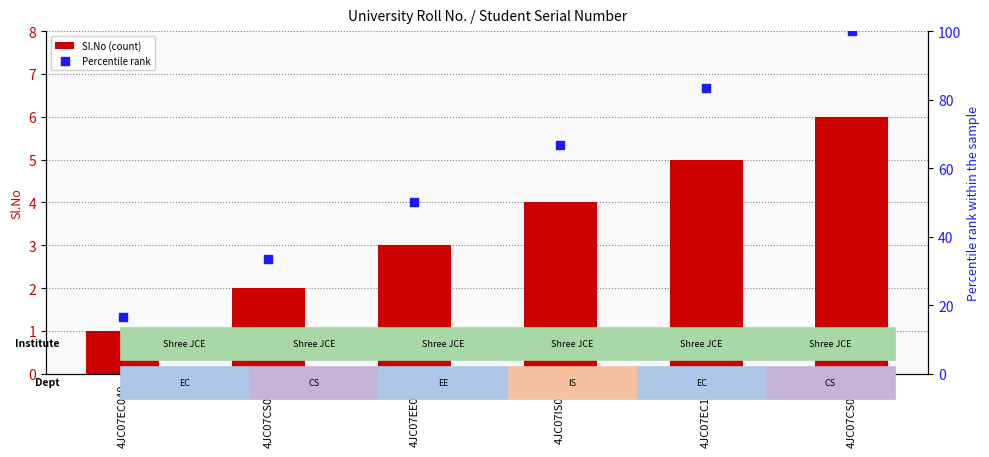

What is the total value across all series at 4JC07IS048?

70.7